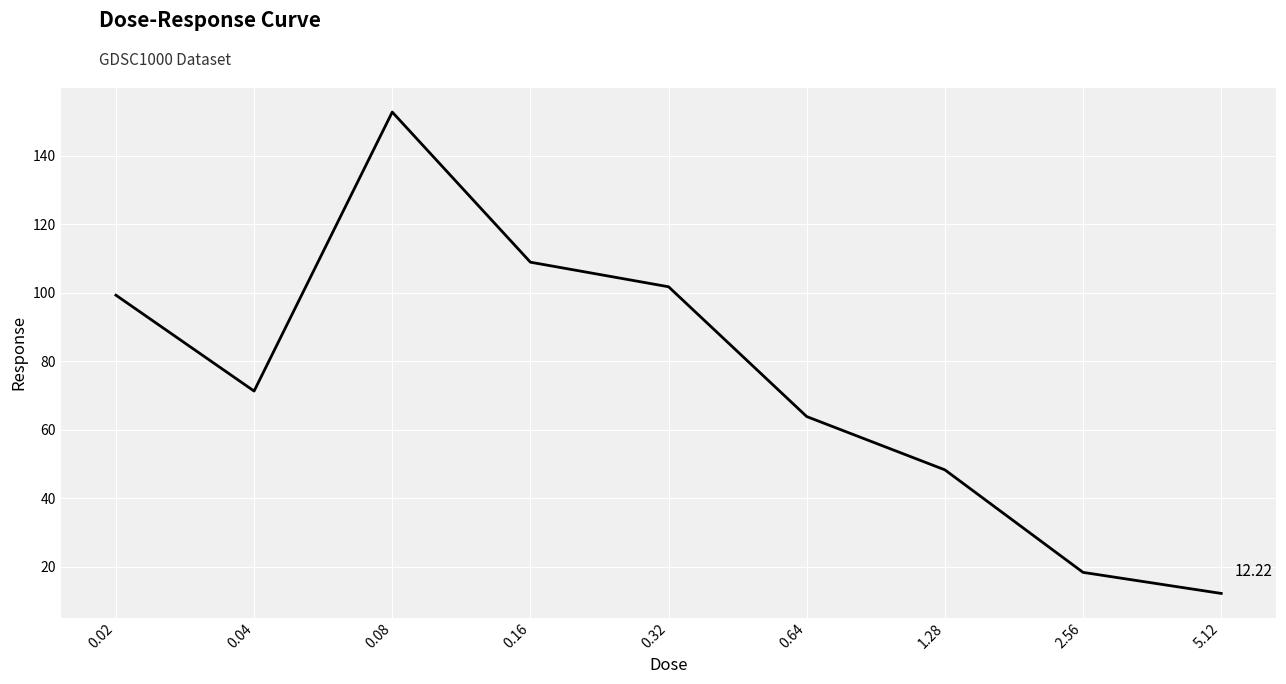

Rank the categories by value from lowest to highest.

5.12, 2.56, 1.28, 0.64, 0.04, 0.02, 0.32, 0.16, 0.08